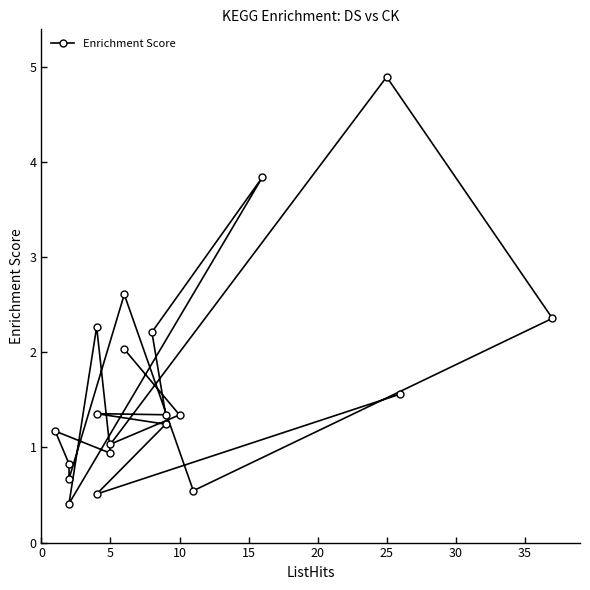

What is the greatest value displayed?

4.9